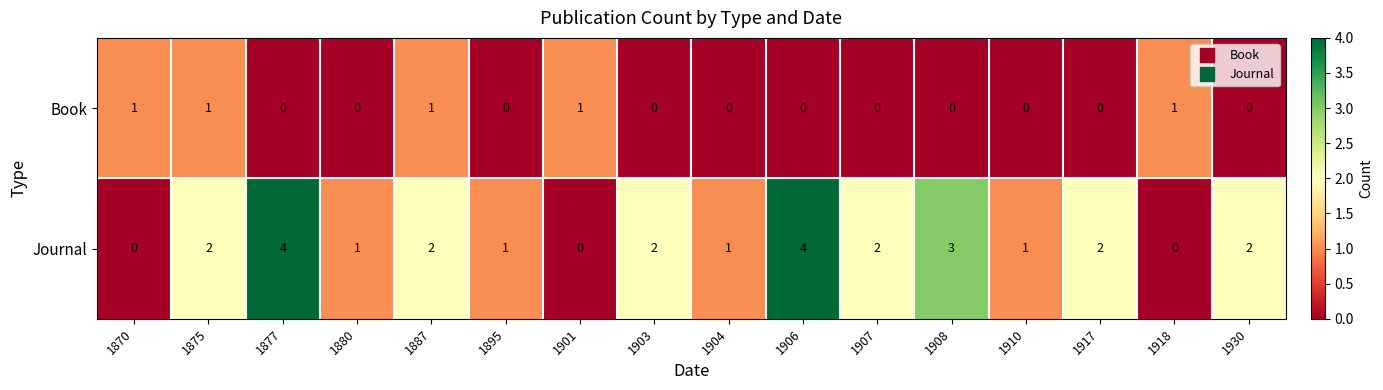

List the series in order of their overall mean, lowest first.

Book, Journal